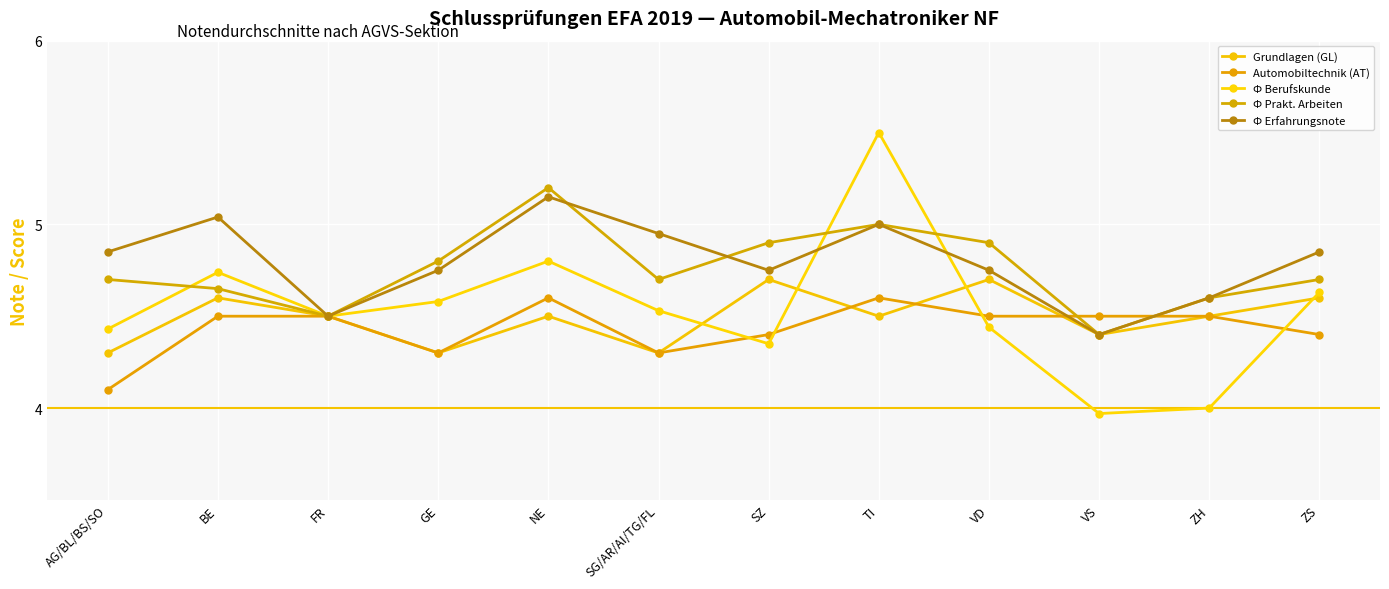

What is the total value across all series at FR?

22.5